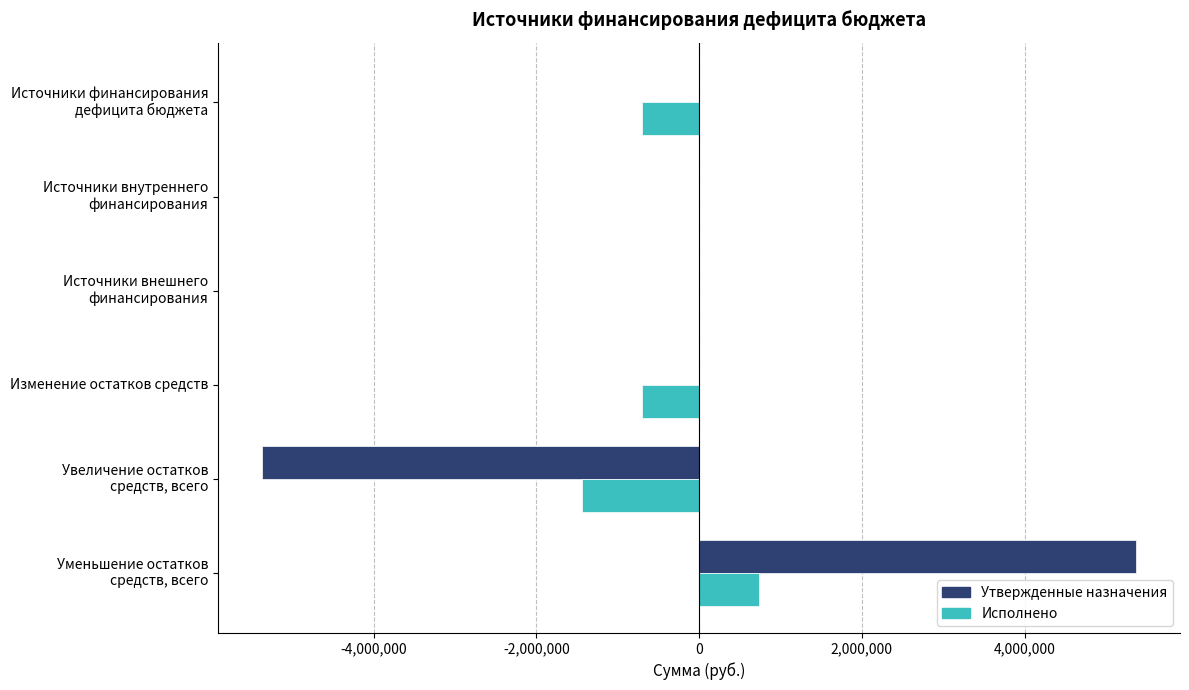

What is the maximum value for Утвержденные назначения?

5372783.0